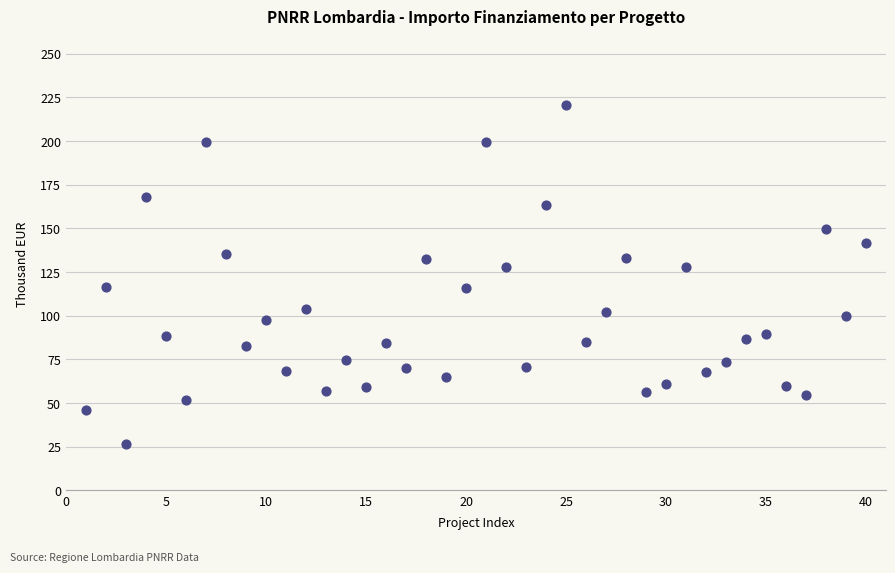

What is the range of X values (max minus min)?

39.0